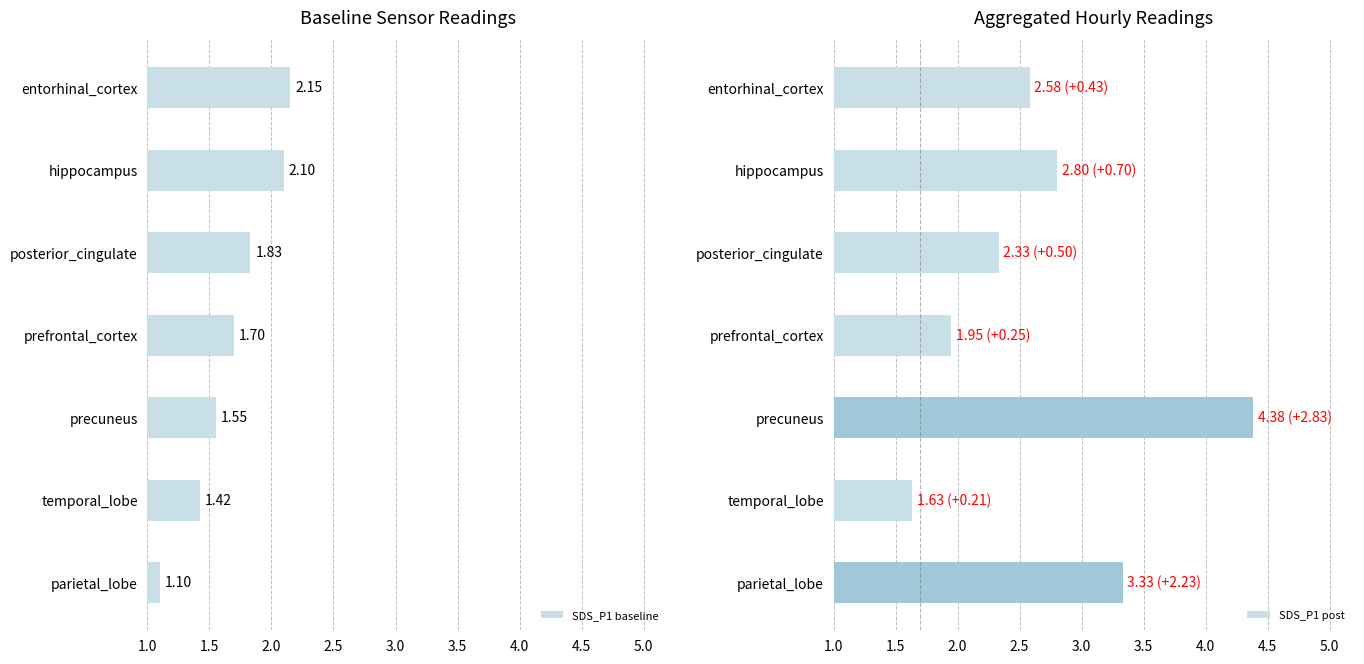

What is the difference between the second highest and second lowest values in the SDS_P1 baseline series?

0.7